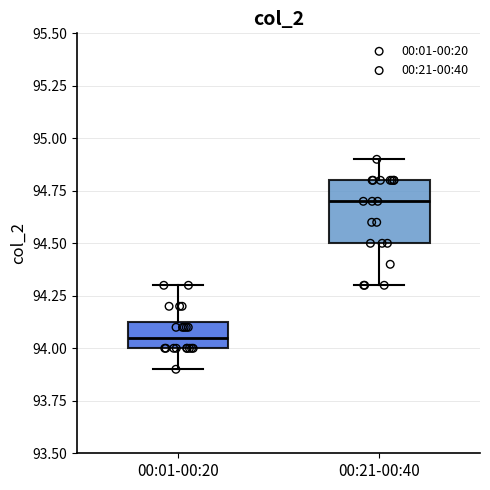

Reading left to right, read every box against the y-axis: the position of its median line, the range the box covers, and the ends of its whiskers. The values are not printed on the chart, so give them approximately, as read against the axis.

00:01-00:20: median 94.05, box 94.00 to 94.15, whiskers 93.90 to 94.30
00:21-00:40: median 94.70, box 94.50 to 94.80, whiskers 94.30 to 94.90